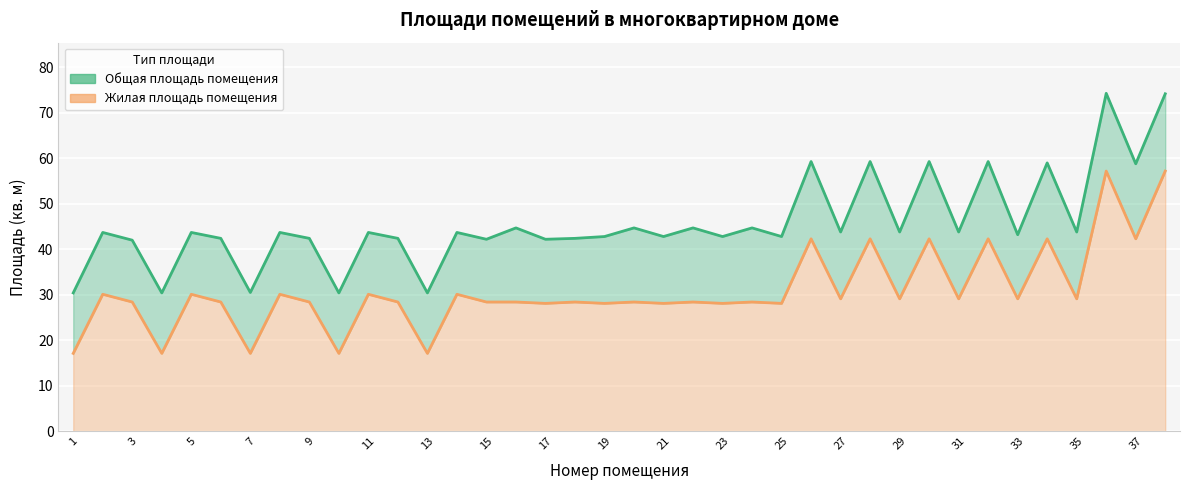

The value of Жилая площадь помещения at 23 is 7.1. True or false?

False